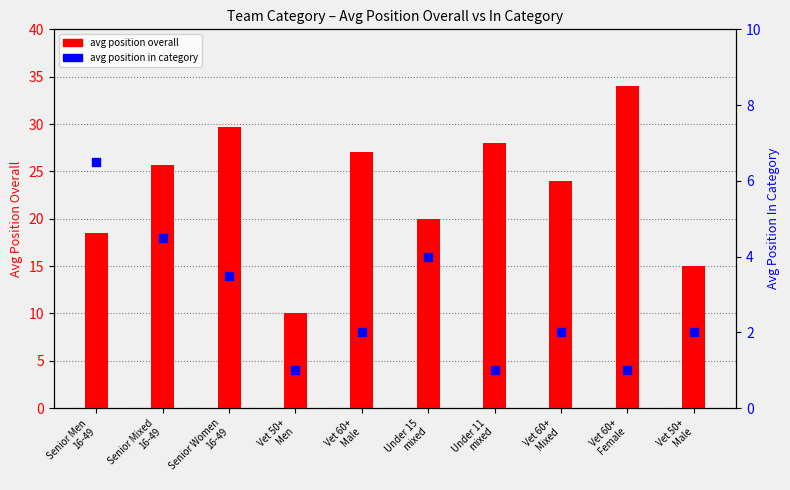

What is the total value across all series at Under 11
mixed?

29.0